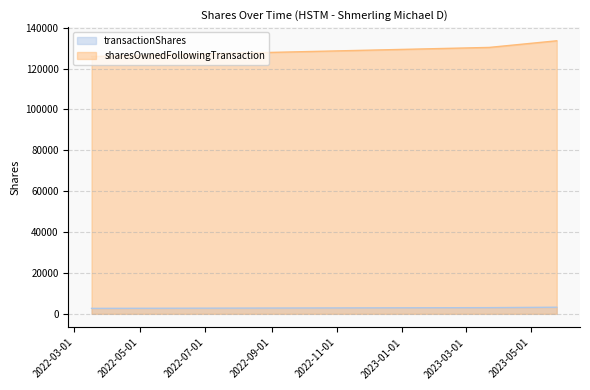

List the series in order of their peak value, highest first.

sharesOwnedFollowingTransaction, transactionShares